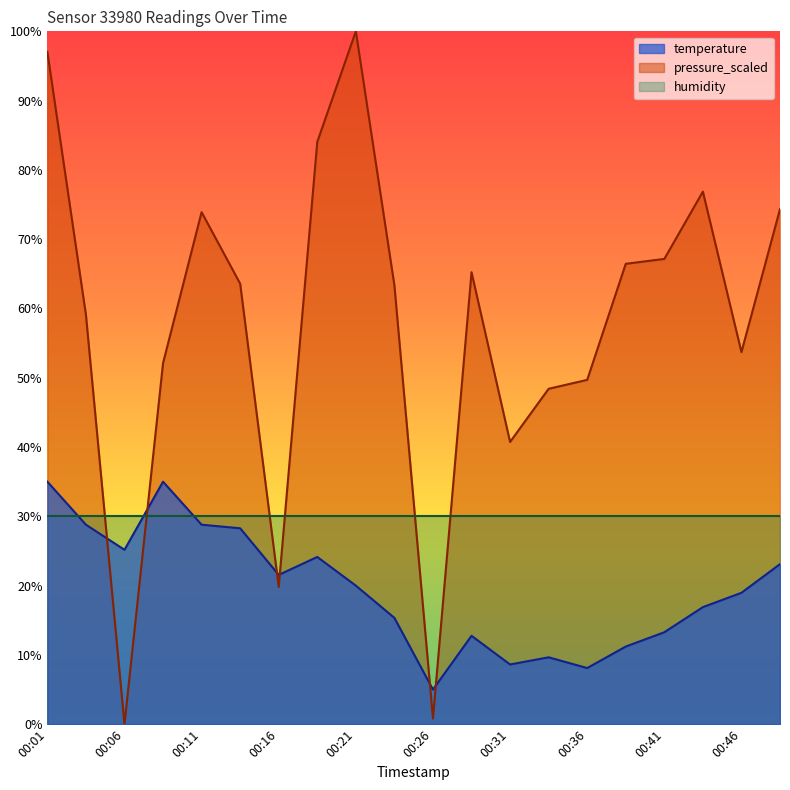

What is the total value across all series at 00:16?

71.4